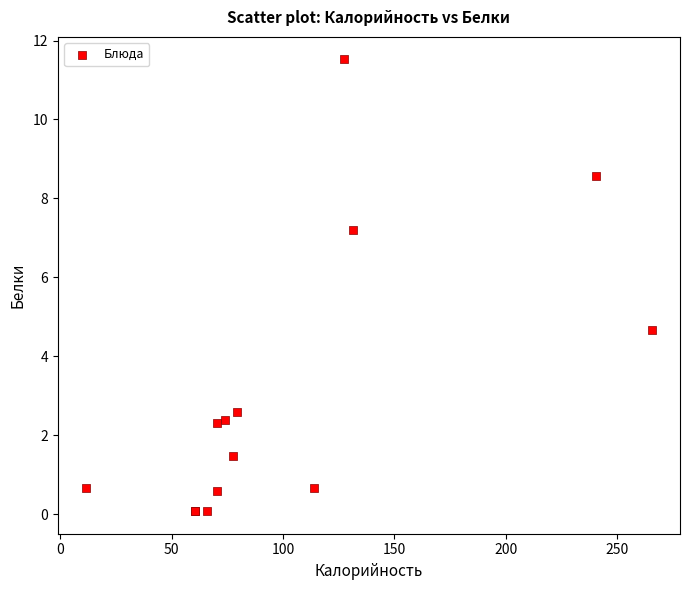

What Y value in the scatter plot is closest to 5?

4.7